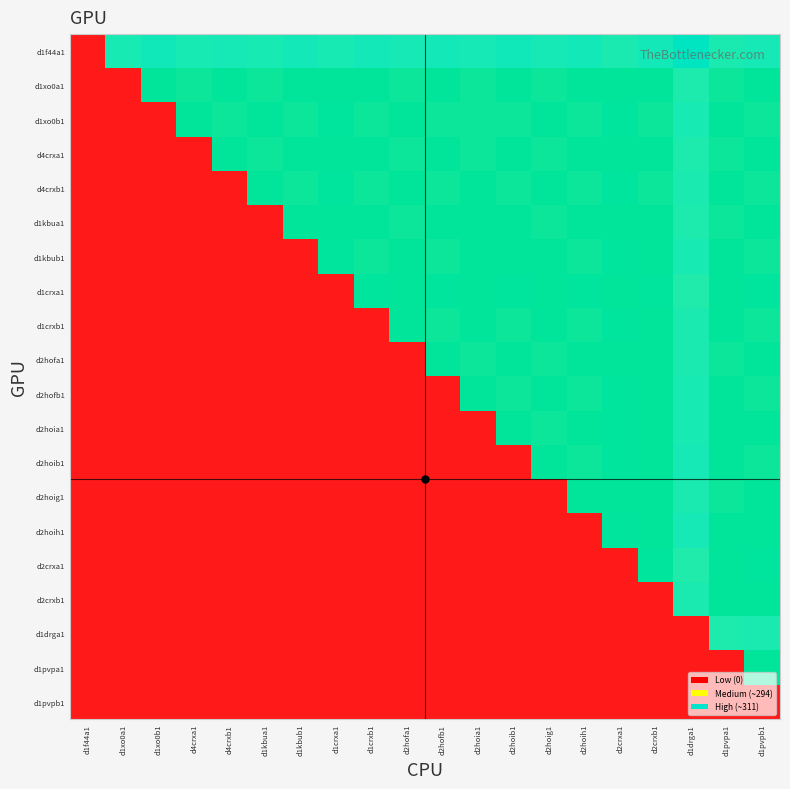

List the series in order of their peak value, highest first.

d2hoib1, d2hoia1, d1xo0b1, d1kbua1, d1xo0a1, d4crxb1, d4crxa1, d1kbub1, d2hofb1, d2hofa1, d1crxb1, d2hoig1, d2hoih1, d2crxb1, d1crxa1, d2crxa1, d1pvpa1, d1f44a1, d1drga1, d1pvpb1